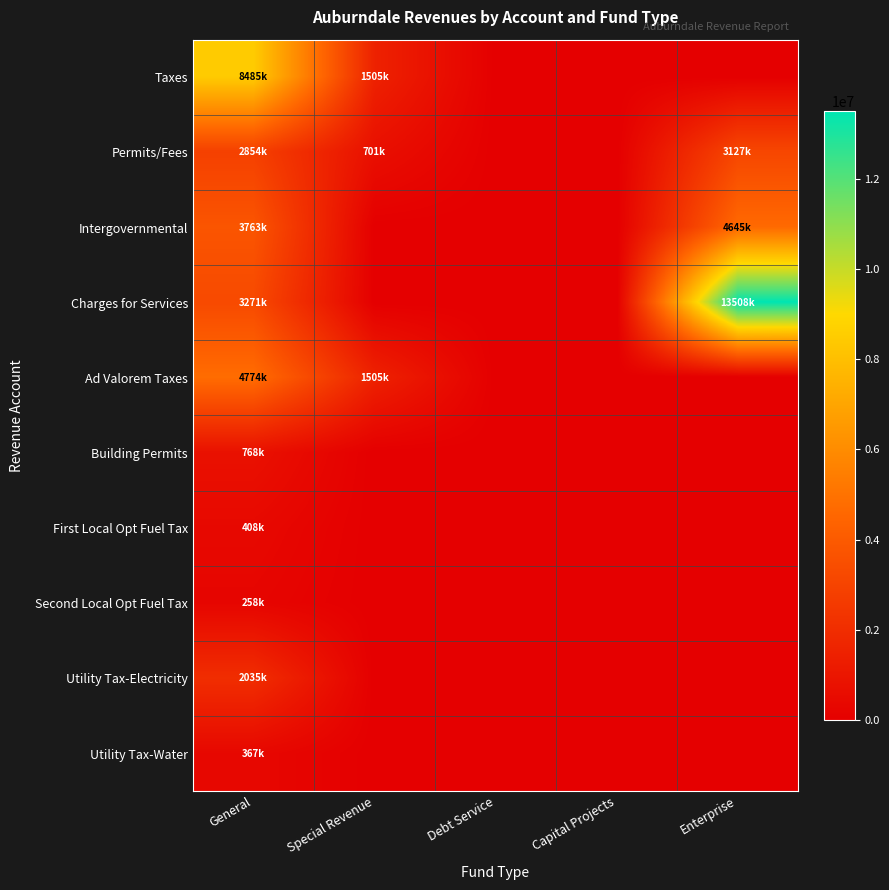

Reading left to right, extract all data points from this chart.

Taxes: General=8485476	Special Revenue=1505665	Debt Service=0	Capital Projects=0	Enterprise=0
Permits/Fees: General=2854091	Special Revenue=701963	Debt Service=0	Capital Projects=0	Enterprise=3127997
Intergovernmental: General=3763029	Special Revenue=0	Debt Service=0	Capital Projects=0	Enterprise=4645403
Charges for Services: General=3271172	Special Revenue=0	Debt Service=0	Capital Projects=0	Enterprise=13508565
Ad Valorem Taxes: General=4774519	Special Revenue=1505665	Debt Service=0	Capital Projects=0	Enterprise=0
Building Permits: General=768056	Special Revenue=0	Debt Service=0	Capital Projects=0	Enterprise=0
First Local Opt Fuel Tax: General=408743	Special Revenue=0	Debt Service=0	Capital Projects=0	Enterprise=0
Second Local Opt Fuel Tax: General=258676	Special Revenue=0	Debt Service=0	Capital Projects=0	Enterprise=0
Utility Tax-Electricity: General=2035026	Special Revenue=0	Debt Service=0	Capital Projects=0	Enterprise=0
Utility Tax-Water: General=367290	Special Revenue=0	Debt Service=0	Capital Projects=0	Enterprise=0